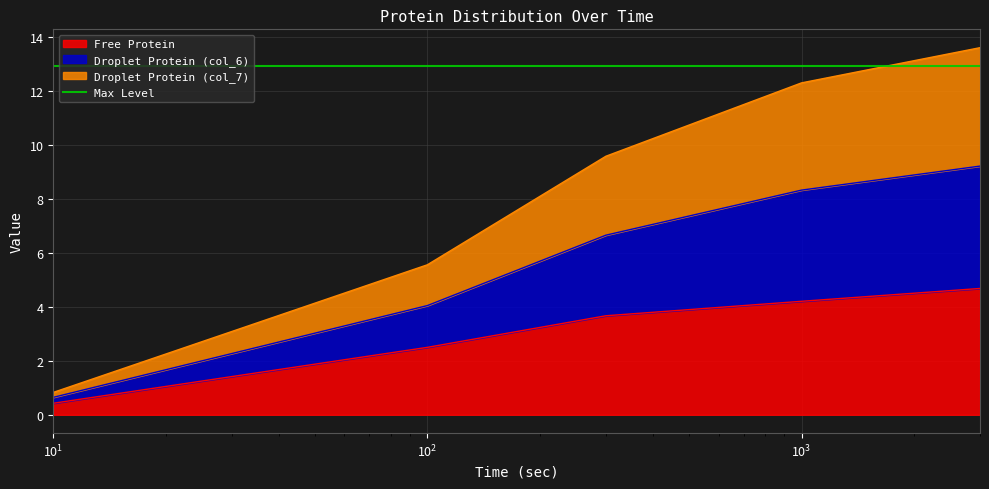

What is the highest value of the Free Protein series?

4.7